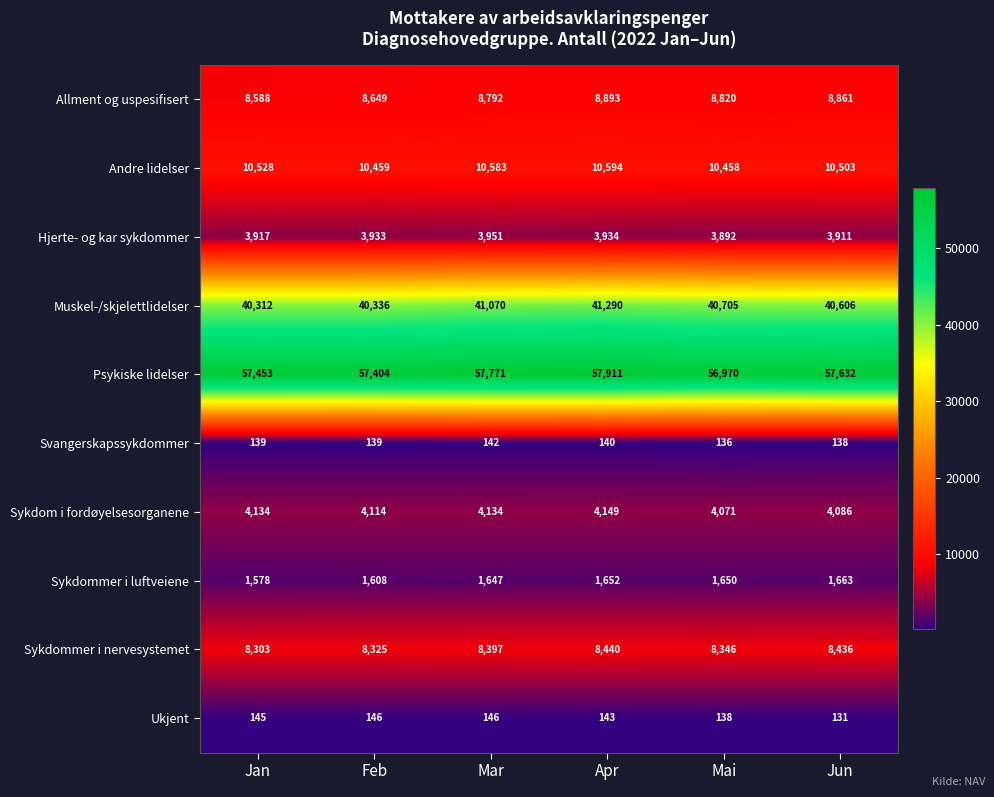

The value of Allment og uspesifisert at Apr is 3464. True or false?

False